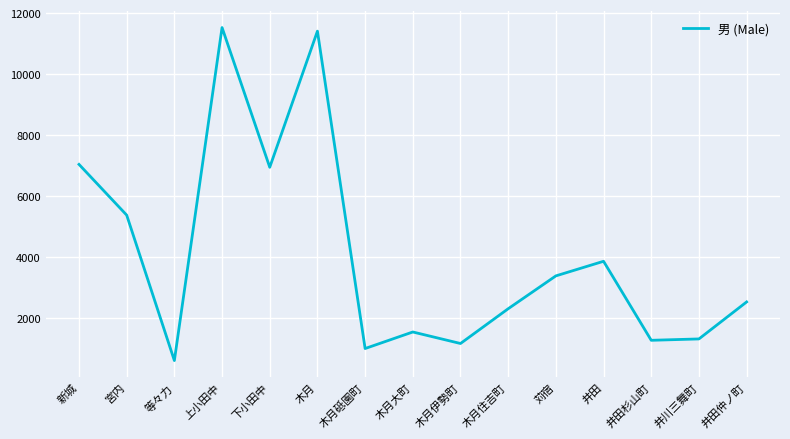

At which category does the data reach its first local valley?

等々力